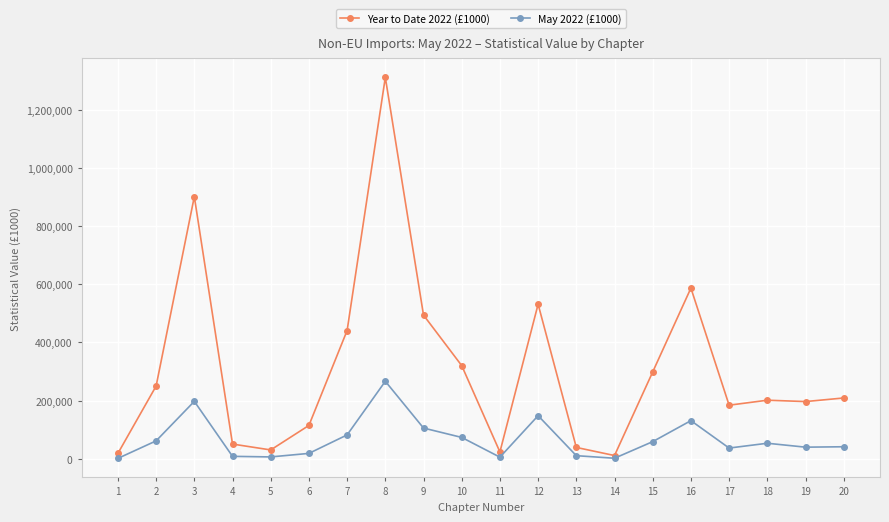

What is the sum of the May 2022 (£1000) values at 17 and 13?

47736